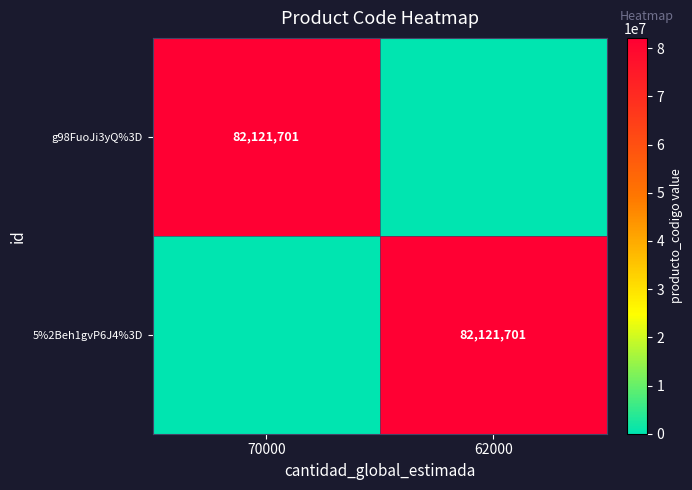

True or false: 5%2Beh1gvP6J4%3D has a value of 27125809 at 62000.

False